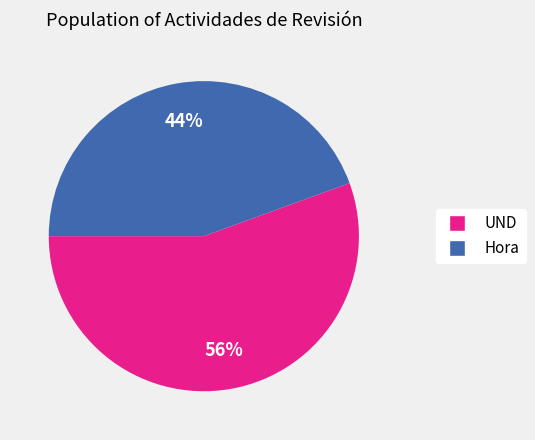

Count the number of slices in the pie.

2